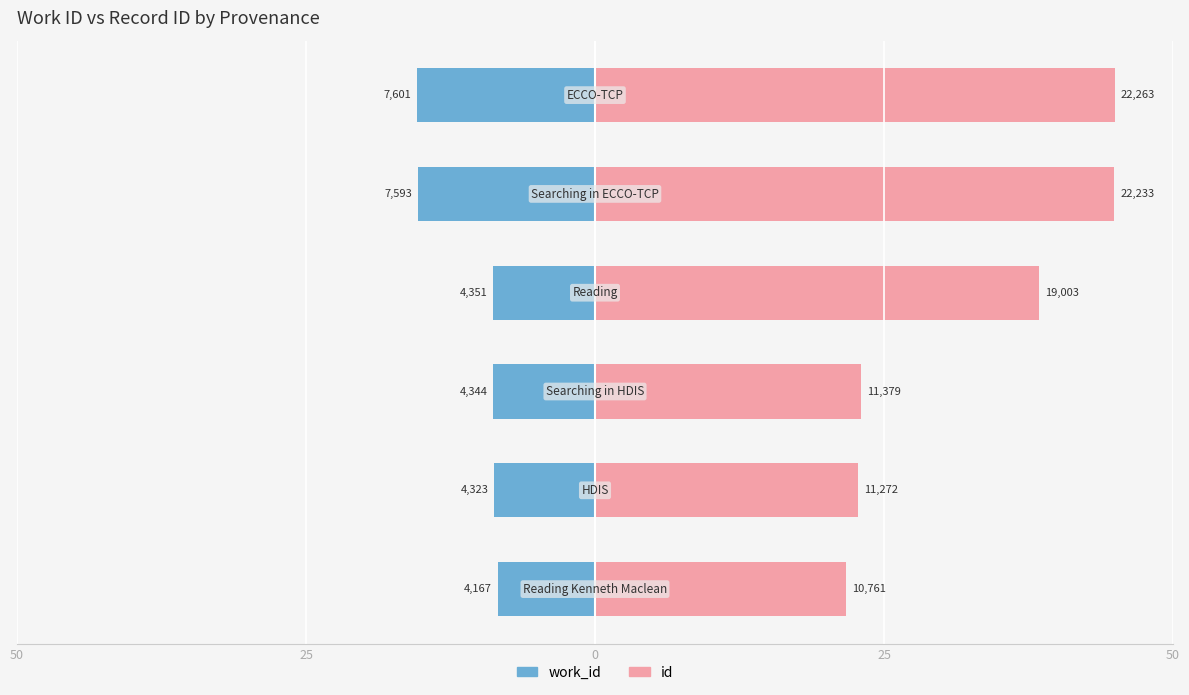

How many data points does each series have?

6